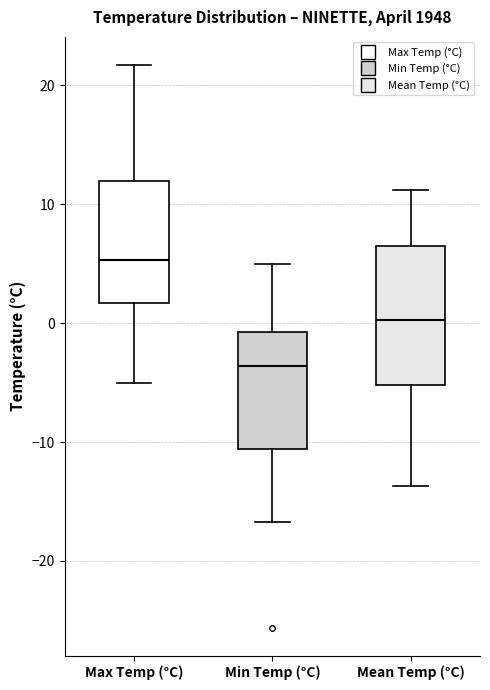

Which box's median line is the highest?

Max Temp (°C)